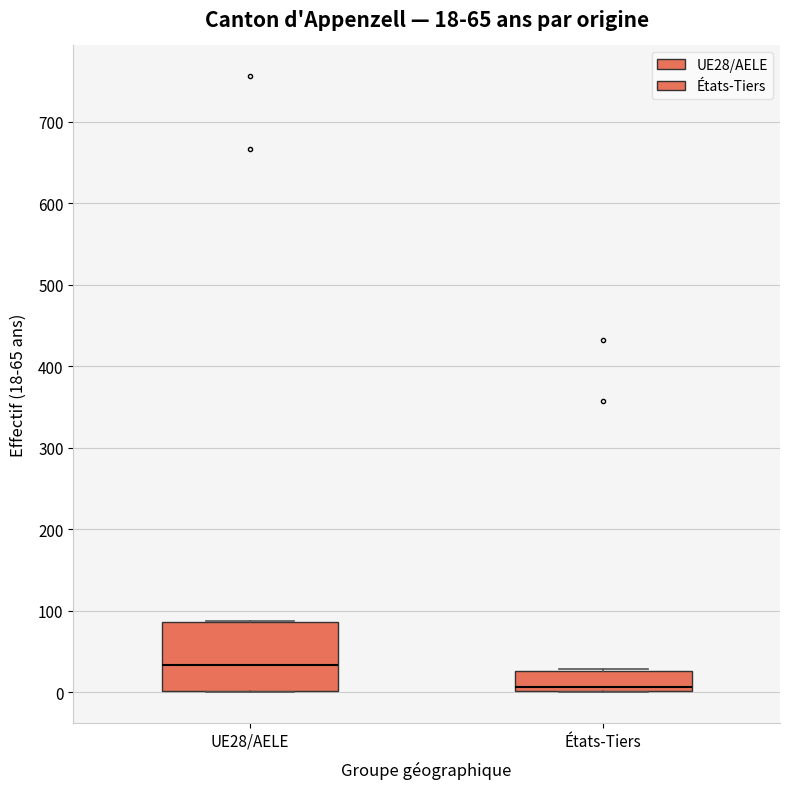

Which box's median line is the lowest?

États-Tiers